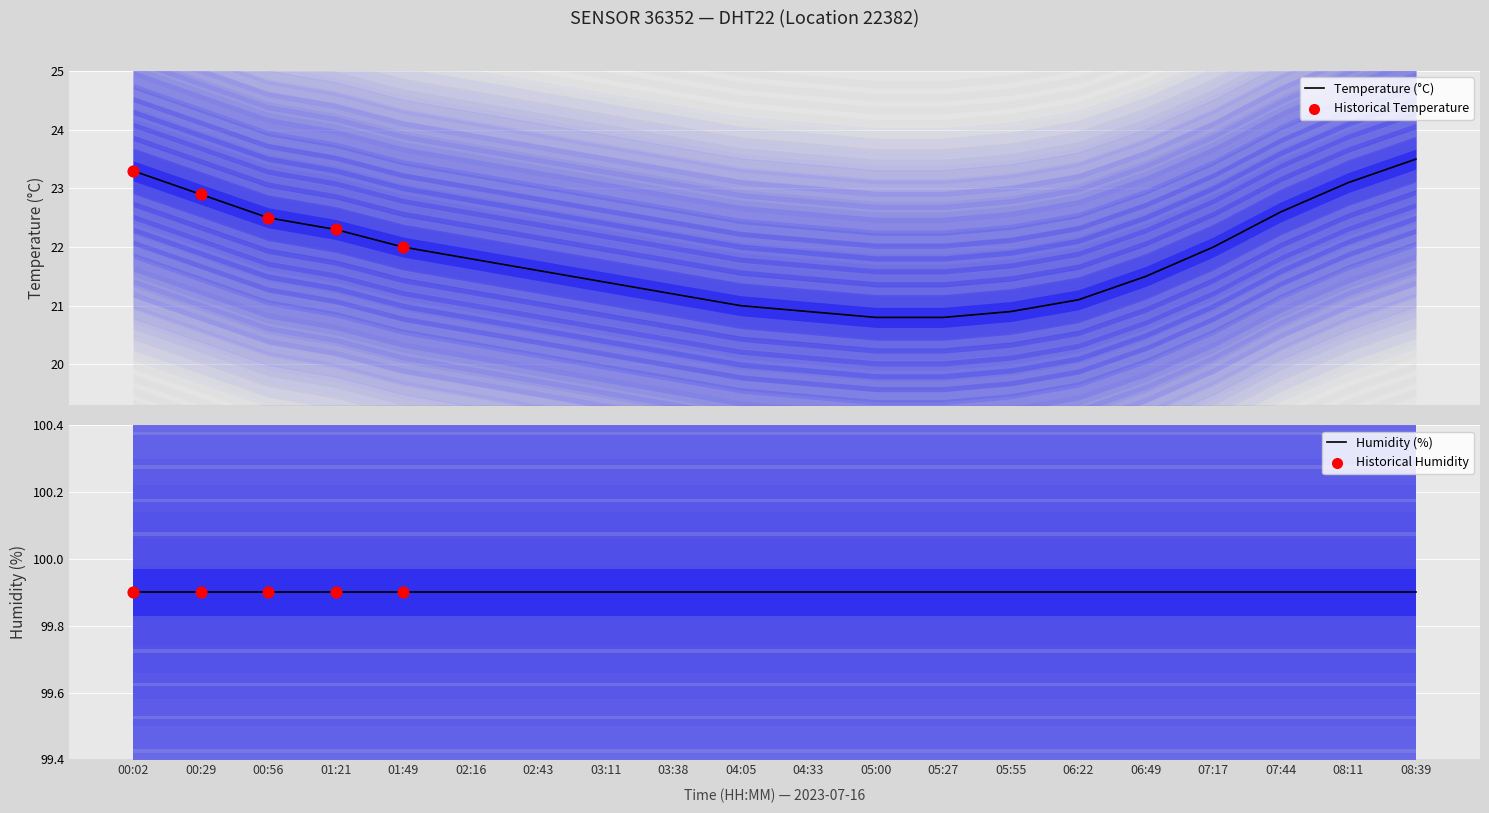

Which has a higher value, 04:33 or 08:39?

08:39